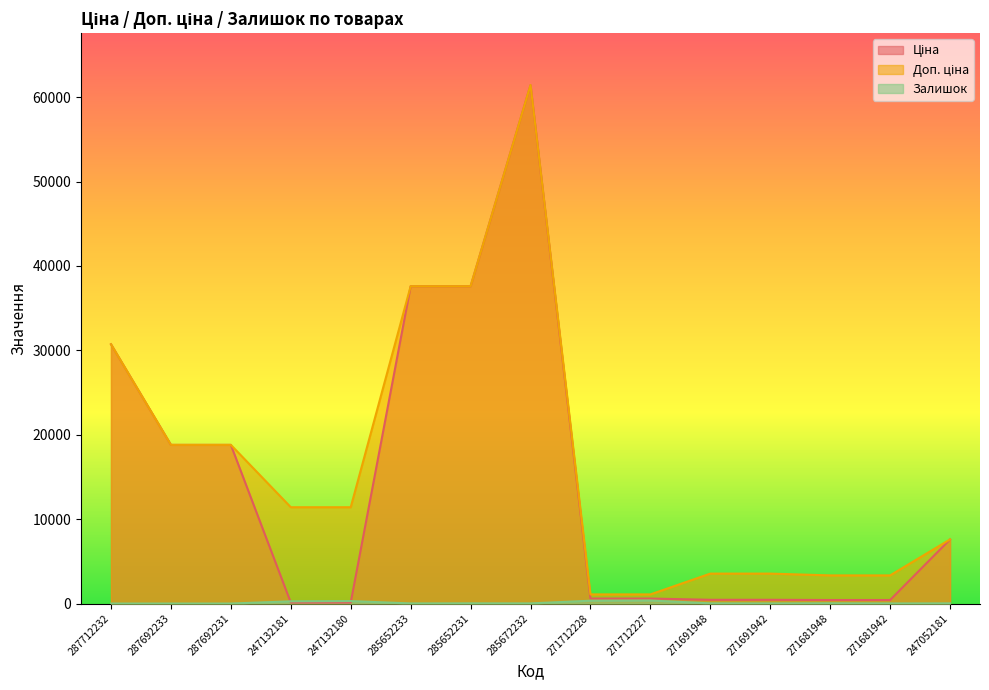

The value of Доп. ціна at 287692233 is 18796.8. True or false?

True